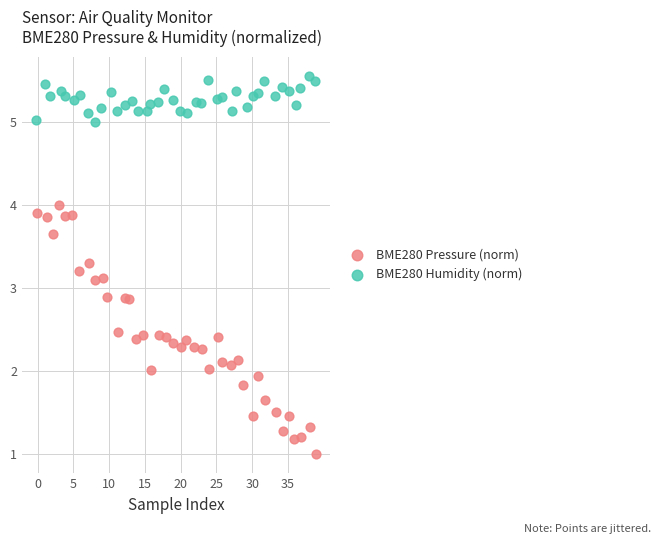

Which series has the widest spread of Y values?

BME280 Pressure (norm)